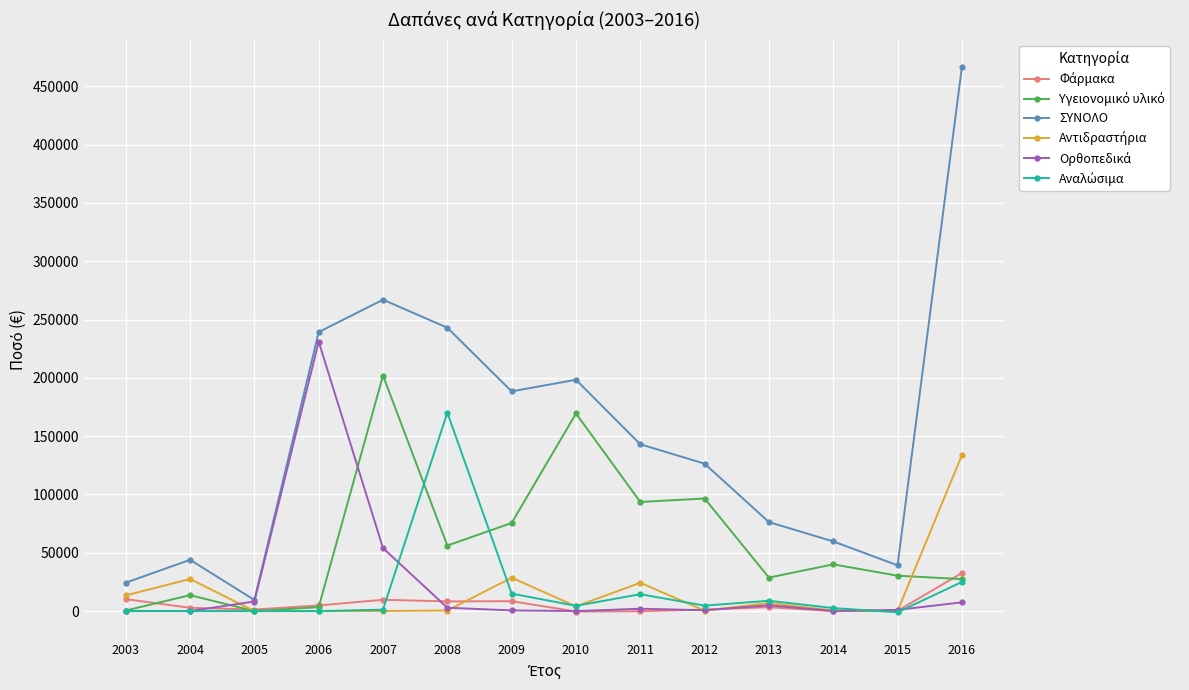

Between 2004 and 2016, which series saw the biggest shift?

ΣΥΝΟΛΟ